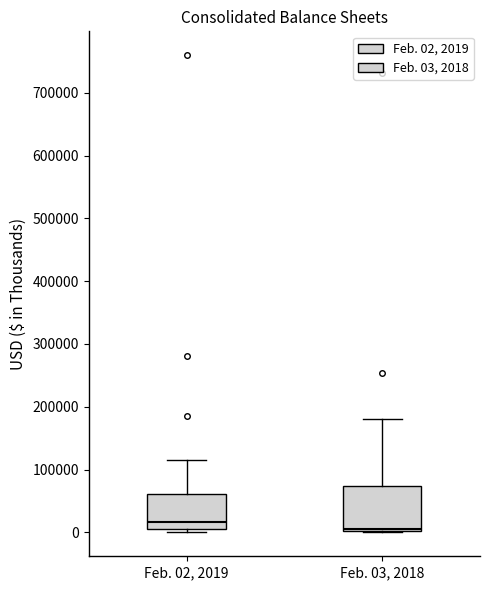

Where is the upper edge of the box for Feb. 03, 2018 on the y-axis? The values are not printed on the chart, so give them approximately, as read against the axis.

70000